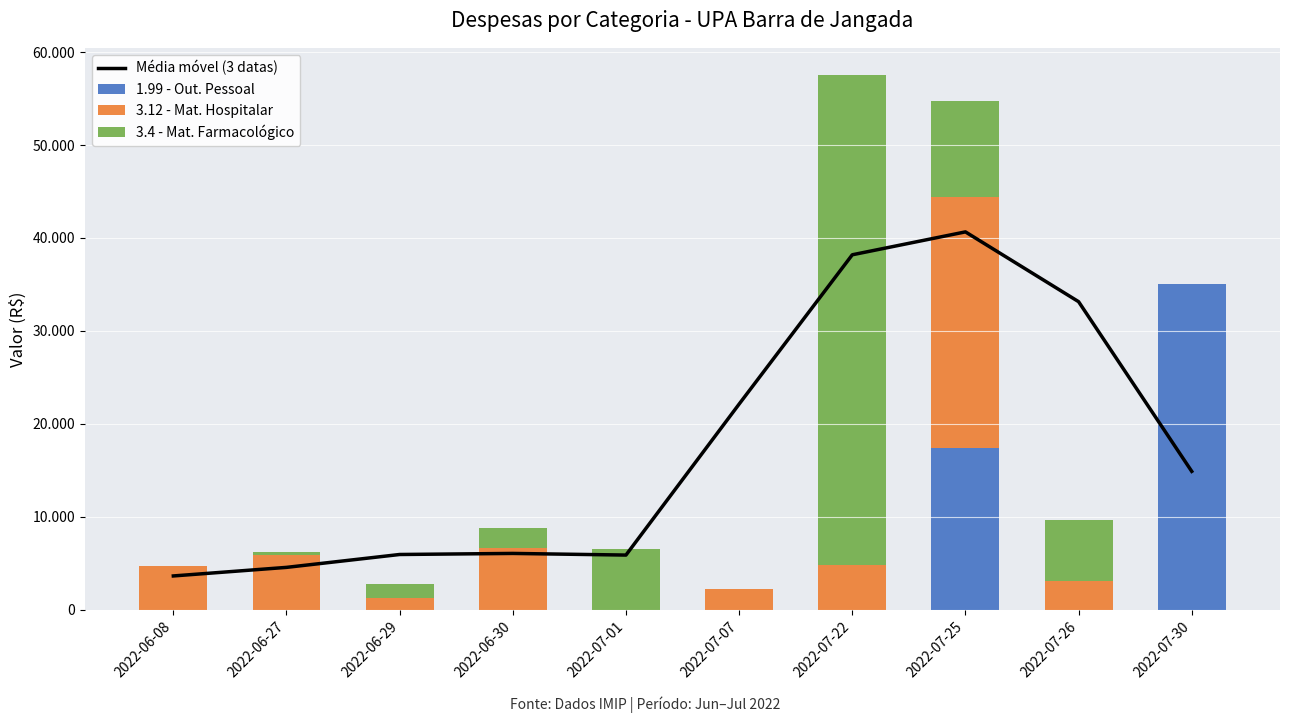

The Média móvel (3 datas) series shows 14893.3 at 2022-07-30. True or false?

True